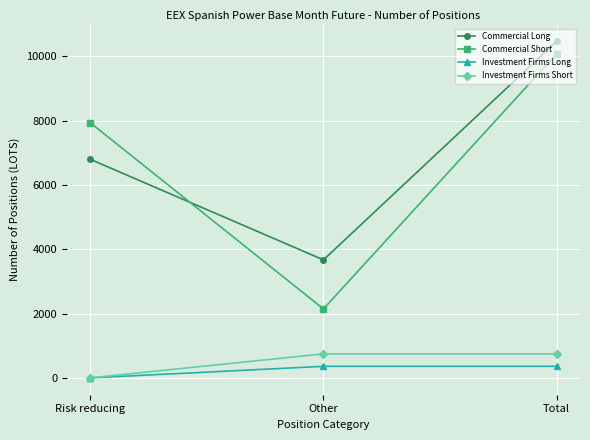

At which category is the sum across all series the highest?

Total